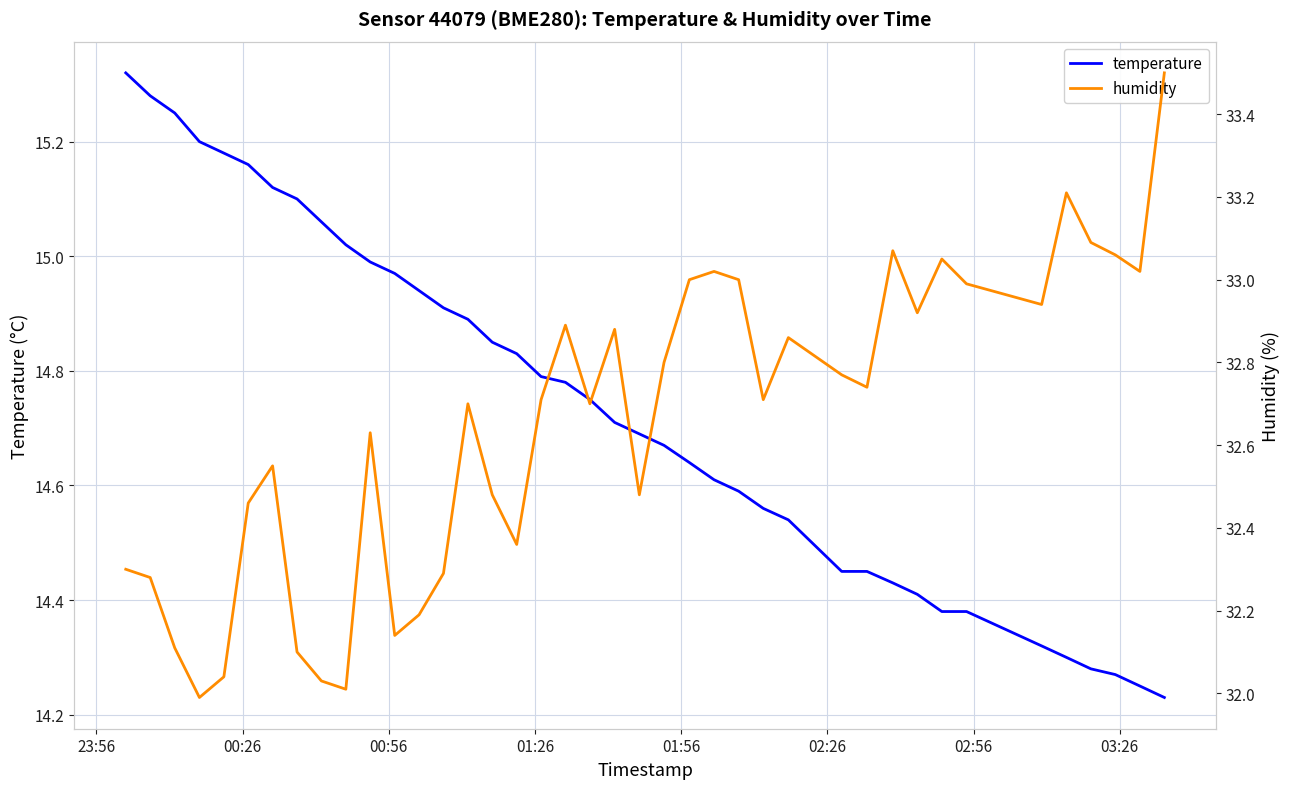

True or false: humidity and temperature intersect in this chart.

False